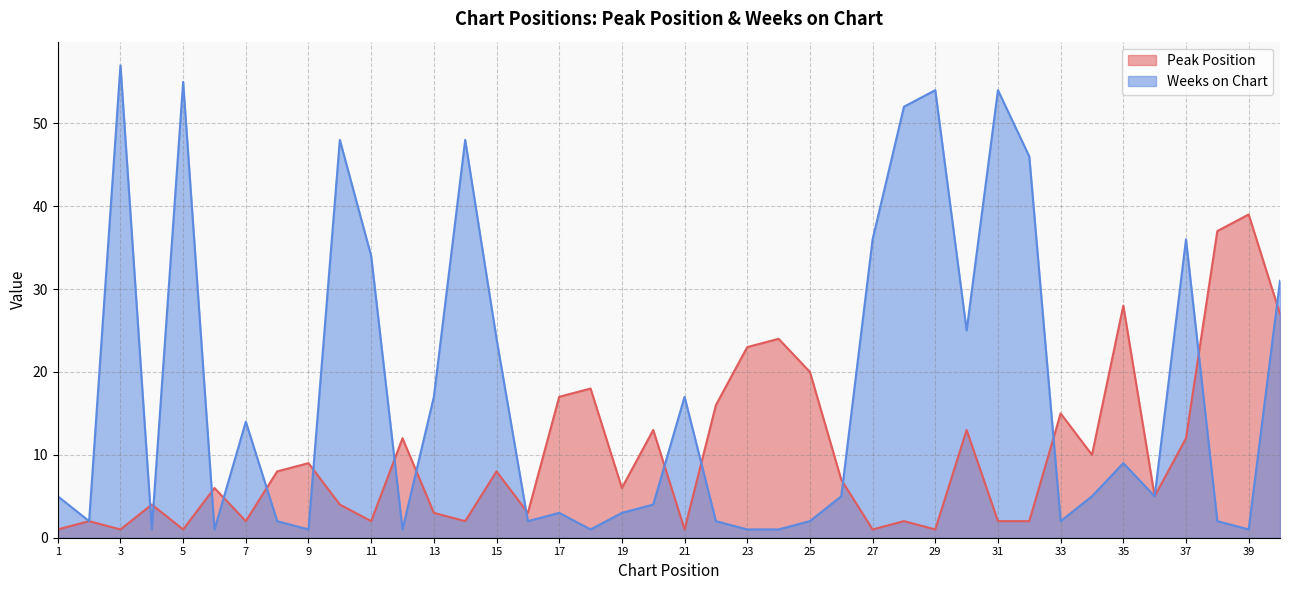

How many data points does each series have?

40